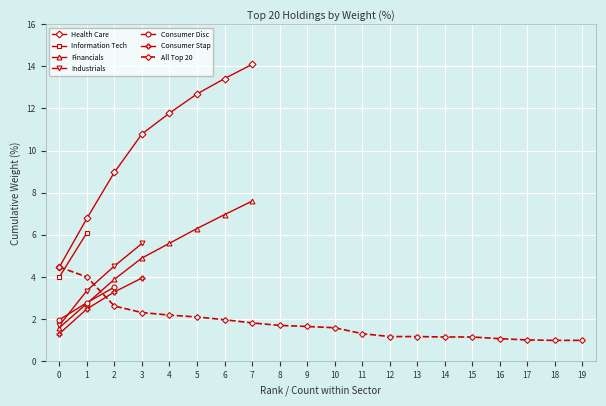

The value of All Top 20 at 16 is 1.1. True or false?

True